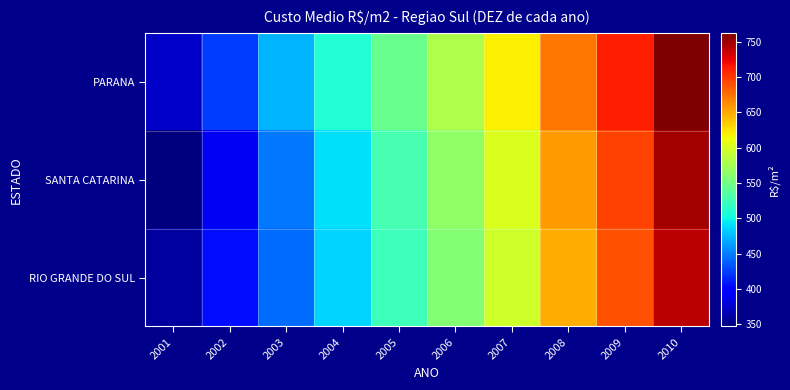

Which series has the widest spread of values?

SANTA CATARINA